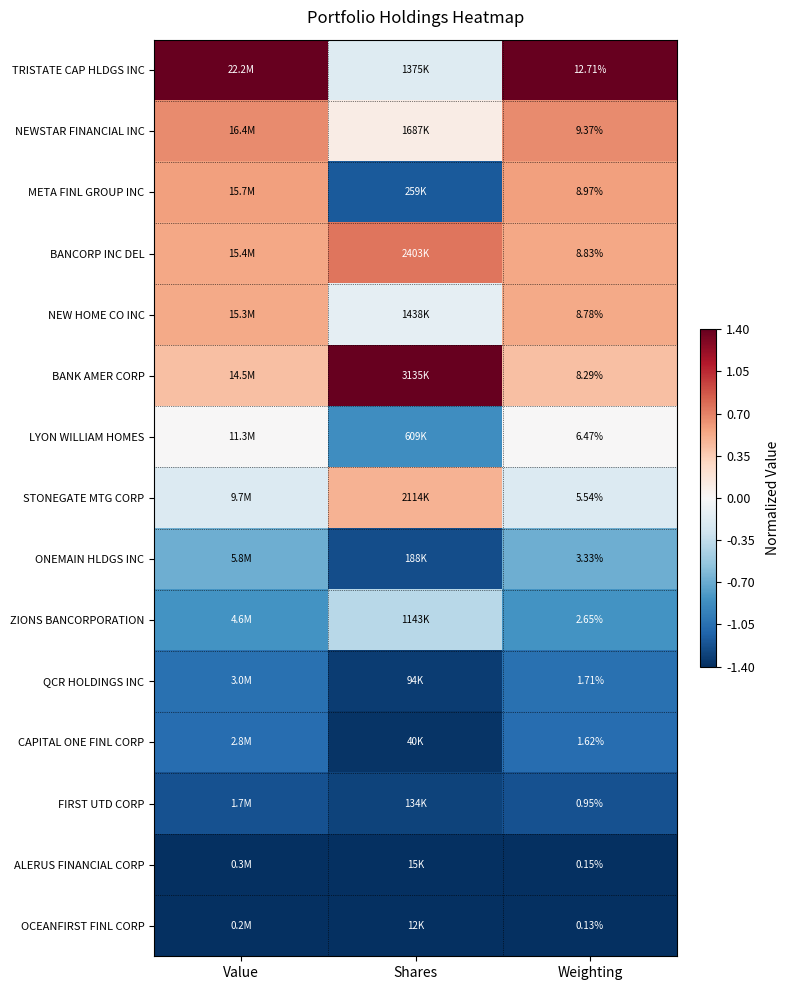

Which label corresponds to the largest value in the chart?

Value